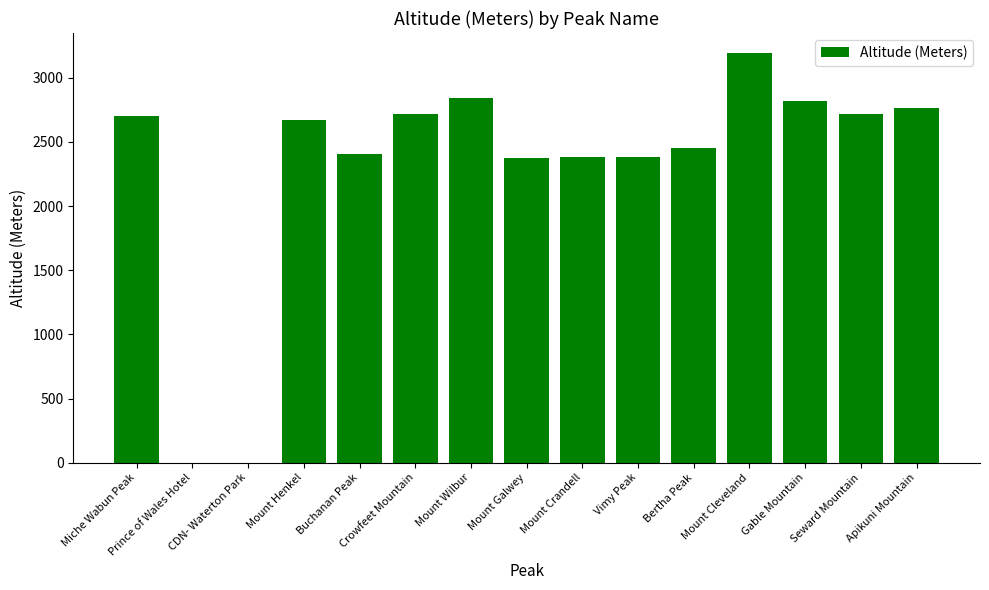

What is the sum of all values?

34433